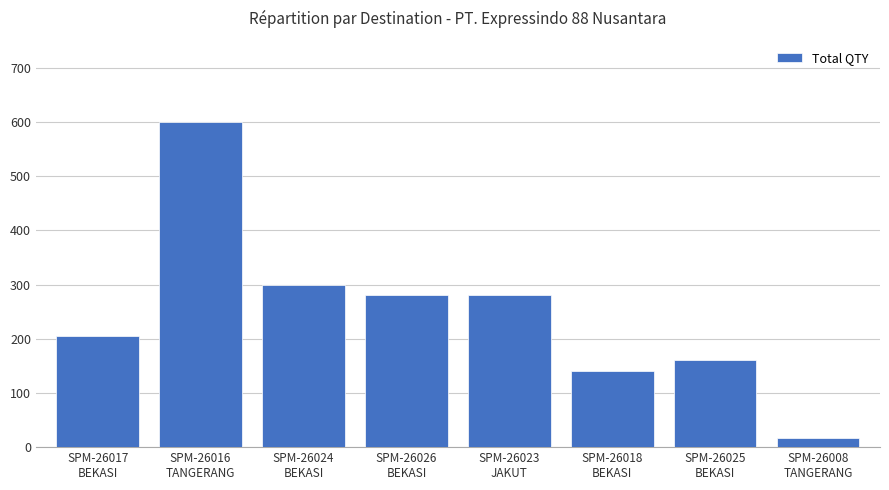

Approximately how many times larger is the value at SPM-26017
BEKASI compared to SPM-26008
TANGERANG?

12.1